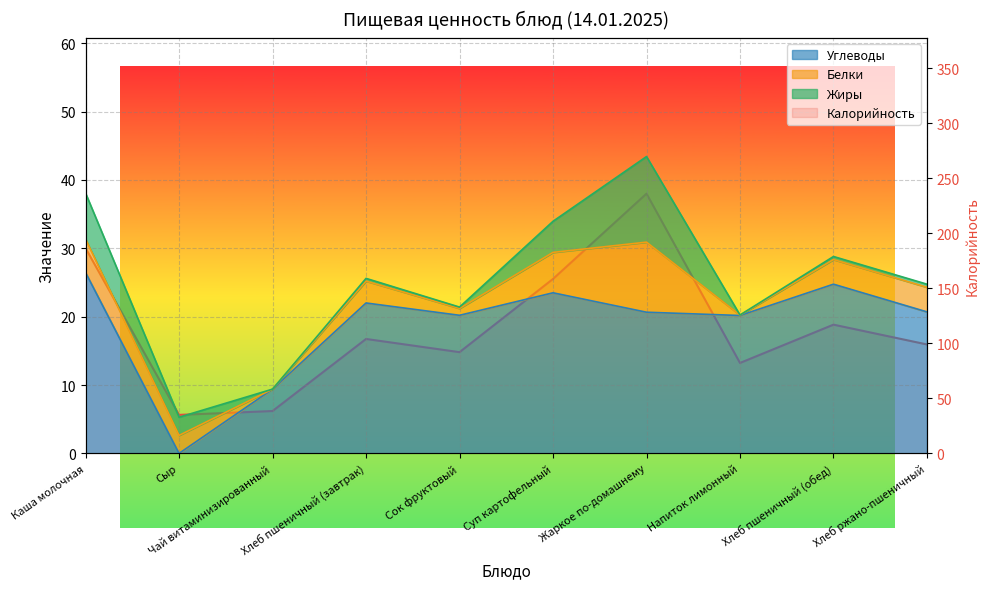

Reading left to right, extract all data points from this chart.

Калорийность: 186.5	35.0	38.5	104.0	92.0	158.6	236.1	82.2	117.0	99.0
Углеводы: 26.4	0.0	9.4	22.0	20.2	23.5	20.6	20.2	24.8	20.7